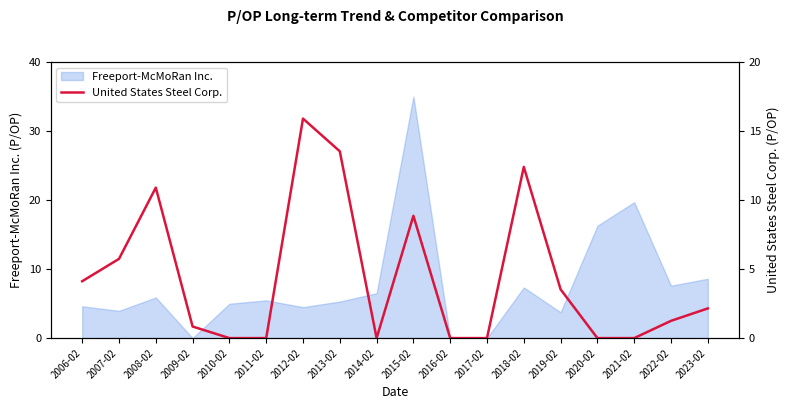

At which label is Freeport-McMoRan Inc. closest to 17?

2020-02